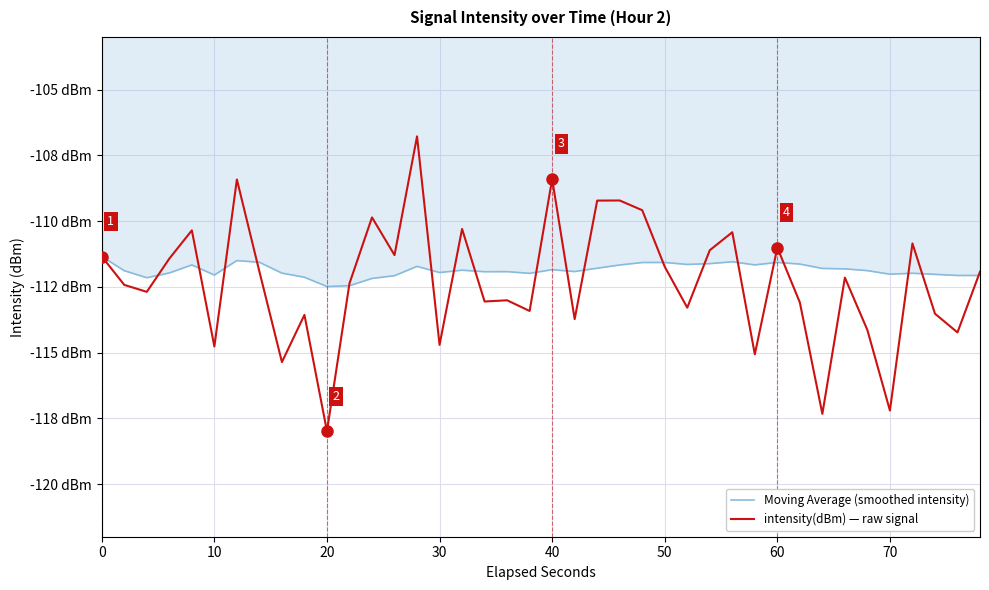

Does the chart display data point markers on the line(s)?

No